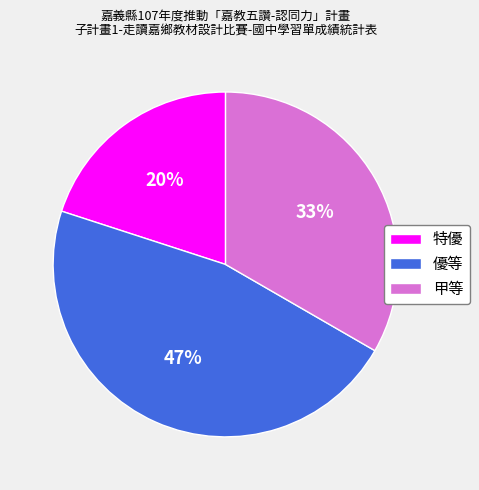

Which slice is the largest?

優等